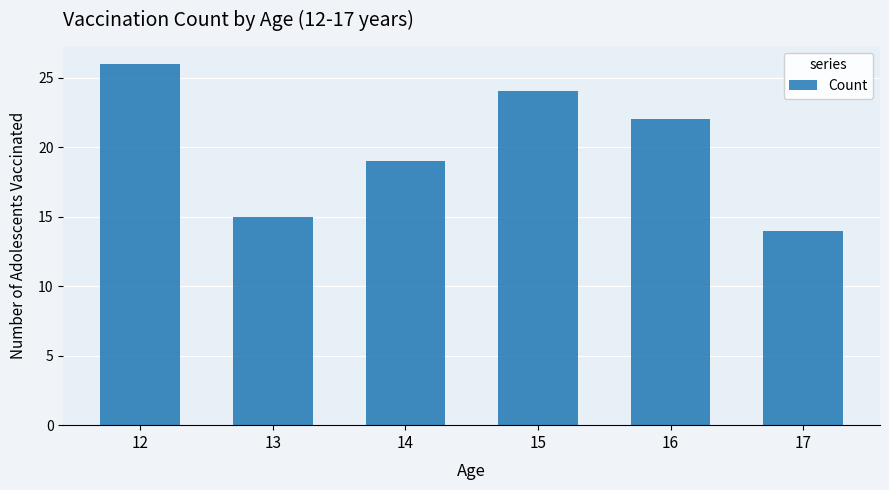

What is the sum of the values at 16 and 14?

41